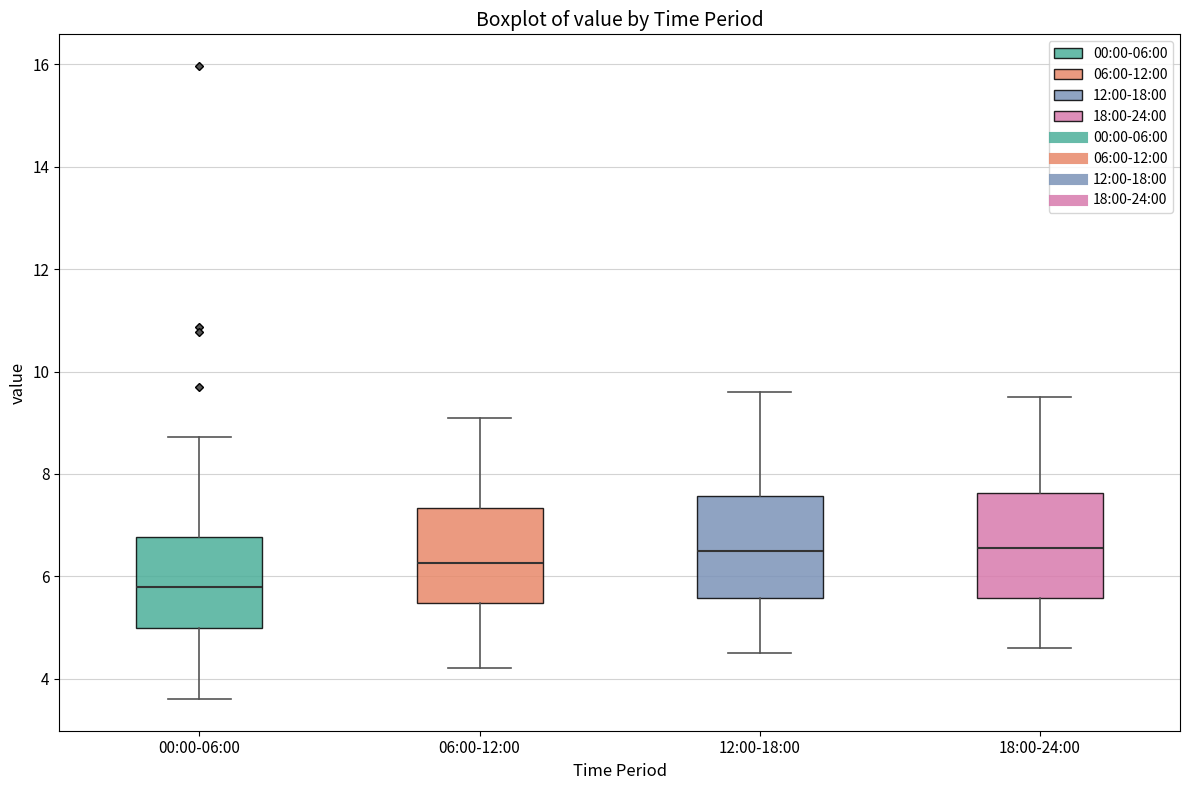

Reading left to right, read every box against the y-axis: the position of its median line, the range the box covers, and the ends of its whiskers. The values are not printed on the chart, so give them approximately, as read against the axis.

00:00-06:00: median 5.8, box 5.0 to 6.8, whiskers 3.6 to 8.8
06:00-12:00: median 6.2, box 5.4 to 7.4, whiskers 4.2 to 9.2
12:00-18:00: median 6.6, box 5.6 to 7.6, whiskers 4.6 to 9.6
18:00-24:00: median 6.6, box 5.6 to 7.6, whiskers 4.6 to 9.6